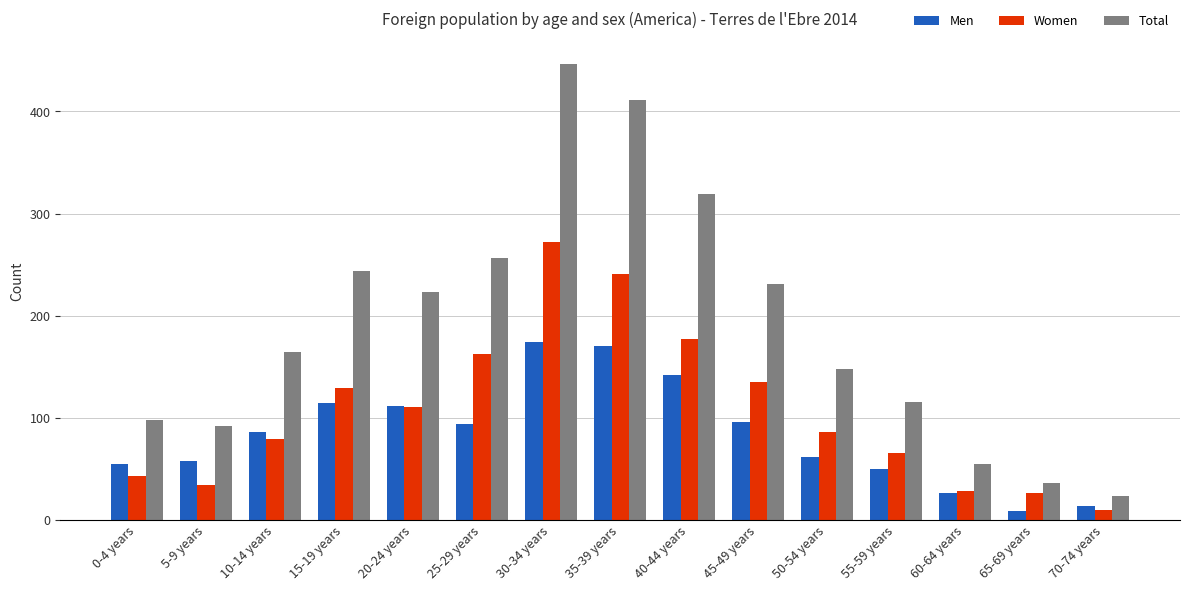

At how many categories does at least one series exceed 145?

9